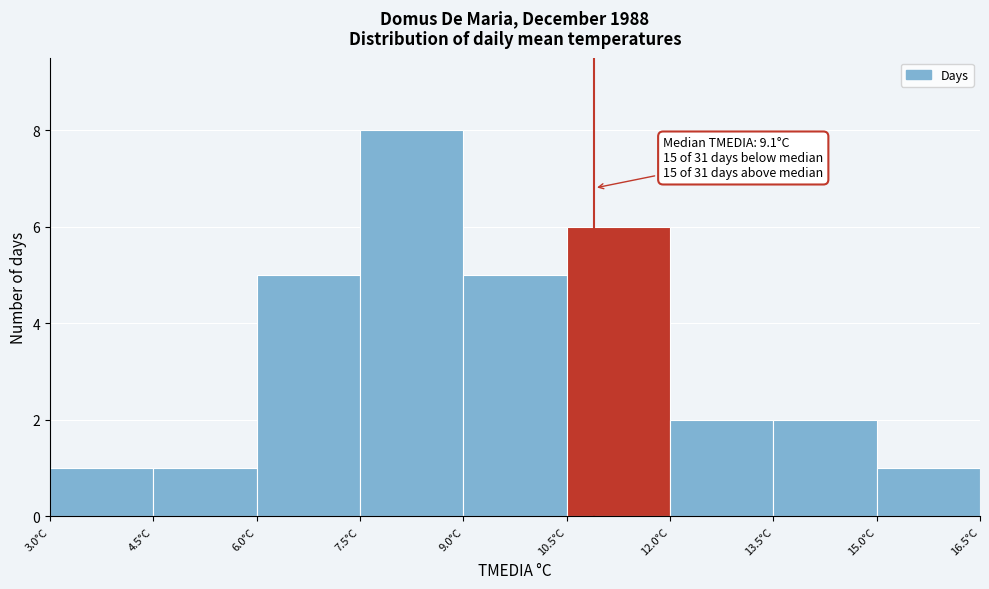

Over which range of the x-axis is the bar tallest?

7.5 to 9.0